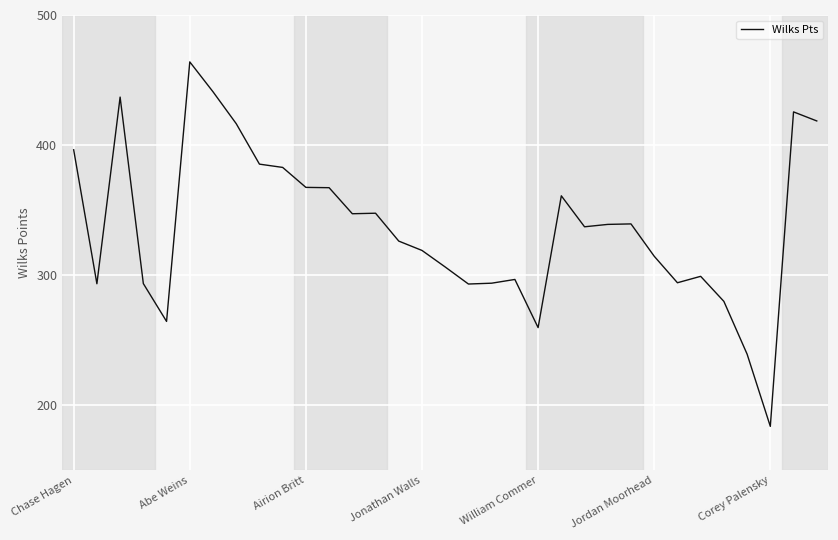

What is the difference between the maximum and minimum values?

280.2